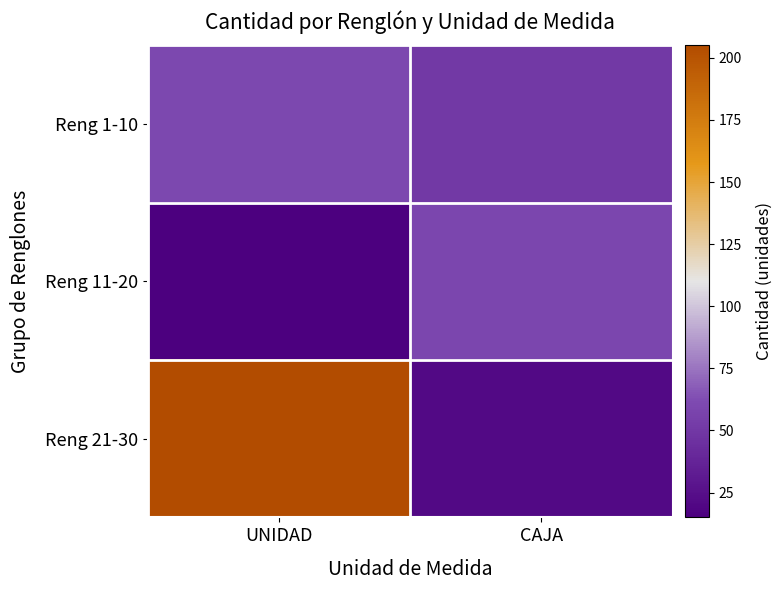

At how many categories does at least one series exceed 185?

1